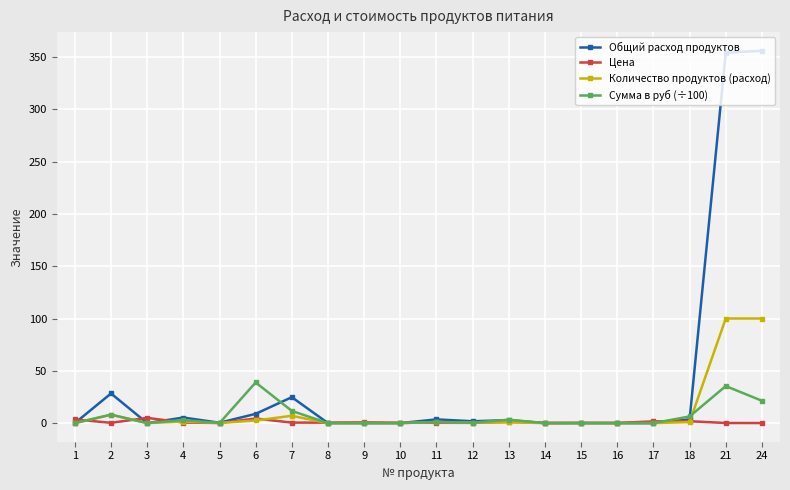

True or false: Цена and Сумма в руб (÷100) cross at least once.

True